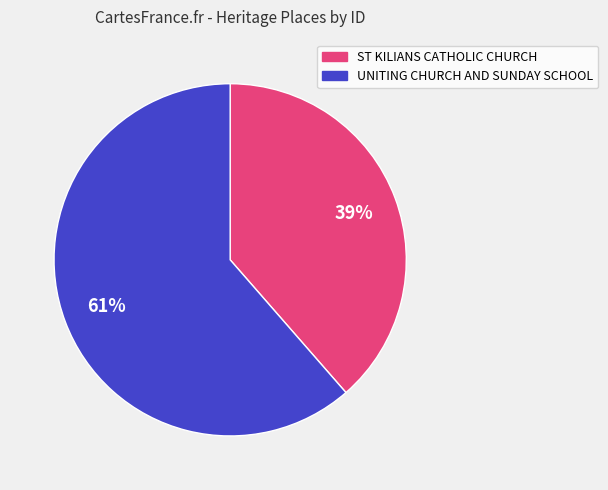

To the nearest percent, what portion does UNITING CHURCH AND SUNDAY SCHOOL represent?

61%